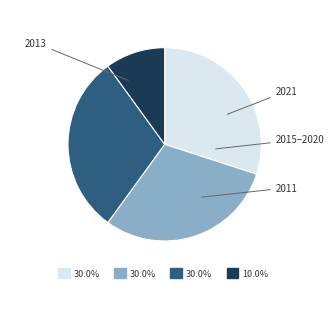

Is there any slice that represents more than half of the pie?

No